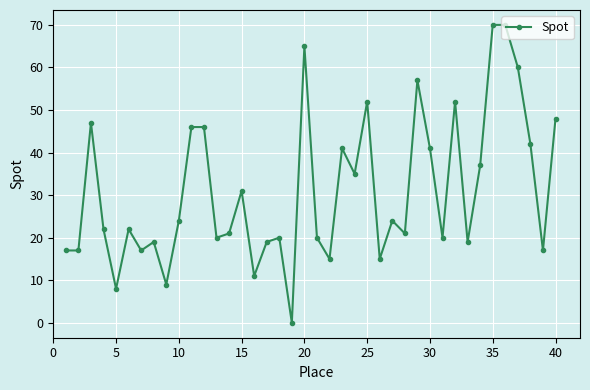

What is the value of the 10th point from the left?

24